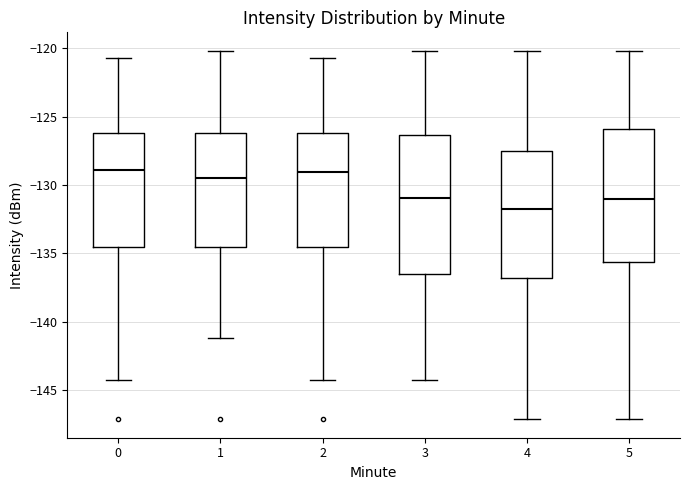

Reading left to right, read every box against the y-axis: the position of its median line, the range the box covers, and the ends of its whiskers. The values are not printed on the chart, so give them approximately, as read against the axis.

0: median -129.0, box -134.5 to -126.0, whiskers -144.5 to -120.5
1: median -129.5, box -134.5 to -126.0, whiskers -141.0 to -120.0
2: median -129.0, box -134.5 to -126.0, whiskers -144.5 to -120.5
3: median -131.0, box -136.5 to -126.5, whiskers -144.5 to -120.0
4: median -131.5, box -137.0 to -127.5, whiskers -147.0 to -120.0
5: median -131.0, box -135.5 to -126.0, whiskers -147.0 to -120.0